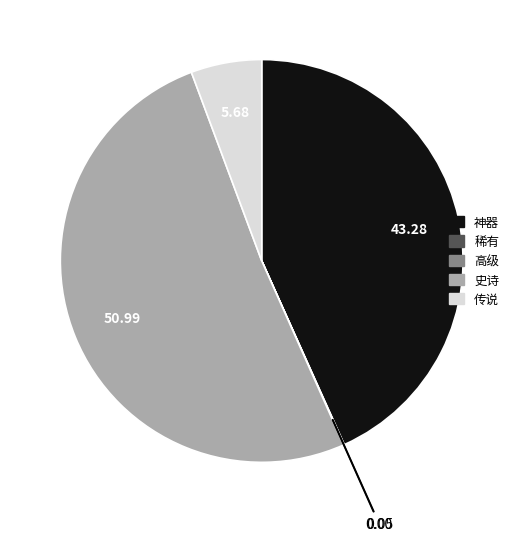

Which category has the biggest portion of the pie?

史诗